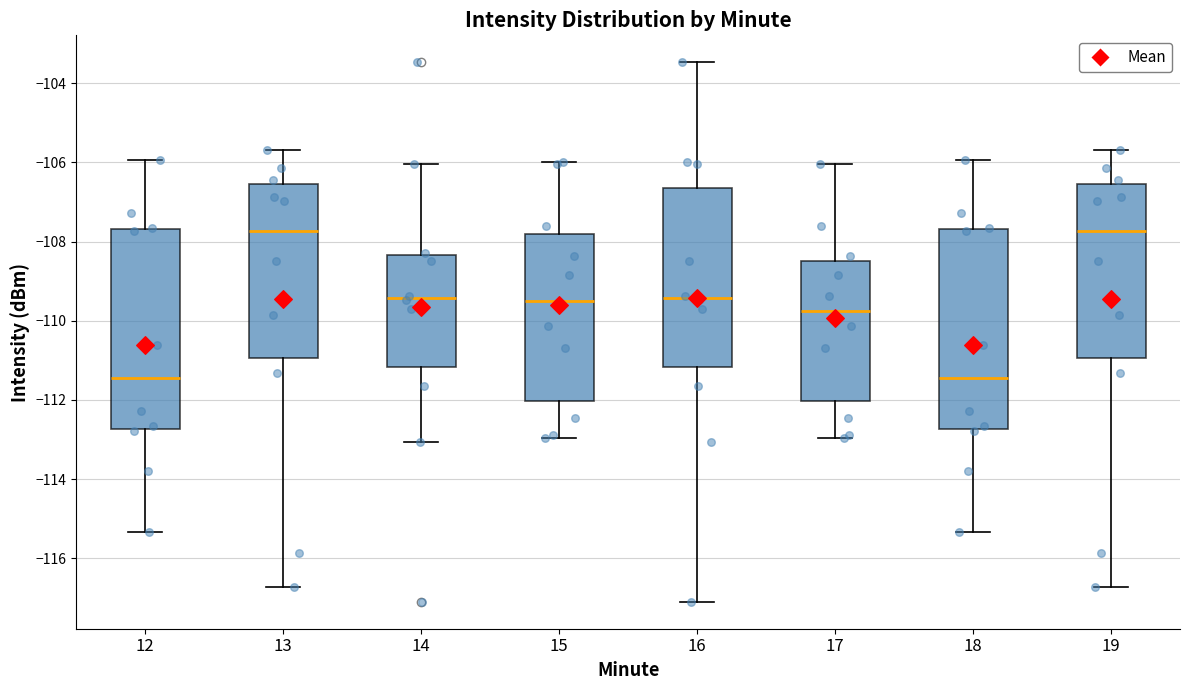

Reading left to right, transcribe this box plot: for each box, give where its median line is, the range the box spans, and where its two whiskers end, as read against the y-axis. The values are not printed on the chart, so give them approximately, as read against the axis.

12: median -111.4, box -112.8 to -107.6, whiskers -115.4 to -106.0
13: median -107.8, box -111.0 to -106.6, whiskers -116.8 to -105.6
14: median -109.4, box -111.2 to -108.4, whiskers -113.0 to -106.0
15: median -109.4, box -112.0 to -107.8, whiskers -113.0 to -106.0
16: median -109.4, box -111.2 to -106.6, whiskers -117.0 to -103.4
17: median -109.8, box -112.0 to -108.4, whiskers -113.0 to -106.0
18: median -111.4, box -112.8 to -107.6, whiskers -115.4 to -106.0
19: median -107.8, box -111.0 to -106.6, whiskers -116.8 to -105.6